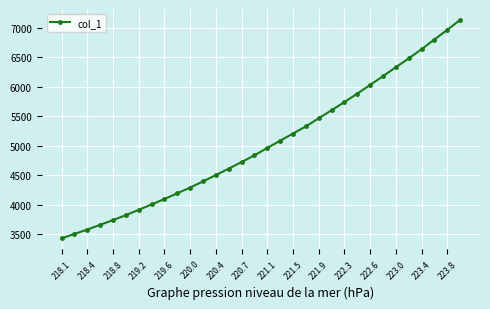

How many data points does each series have?

32